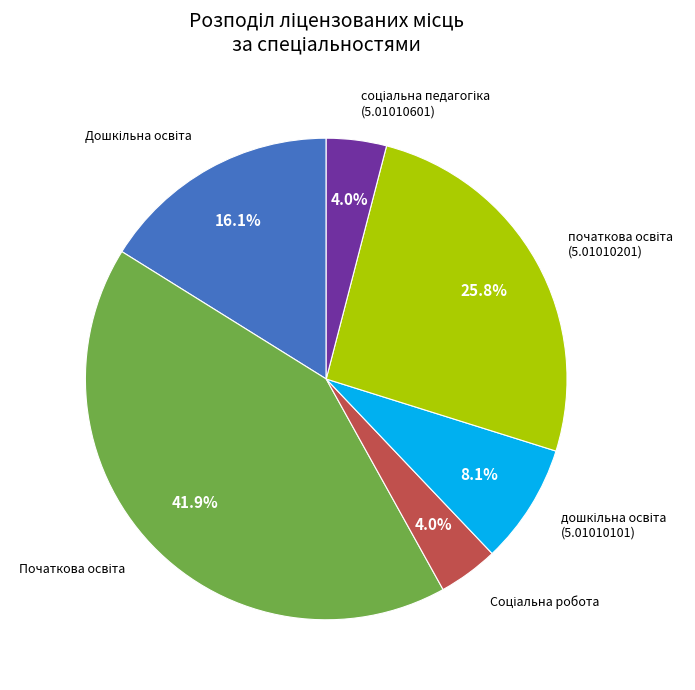

To the nearest percent, what is the average slice percentage?

17%